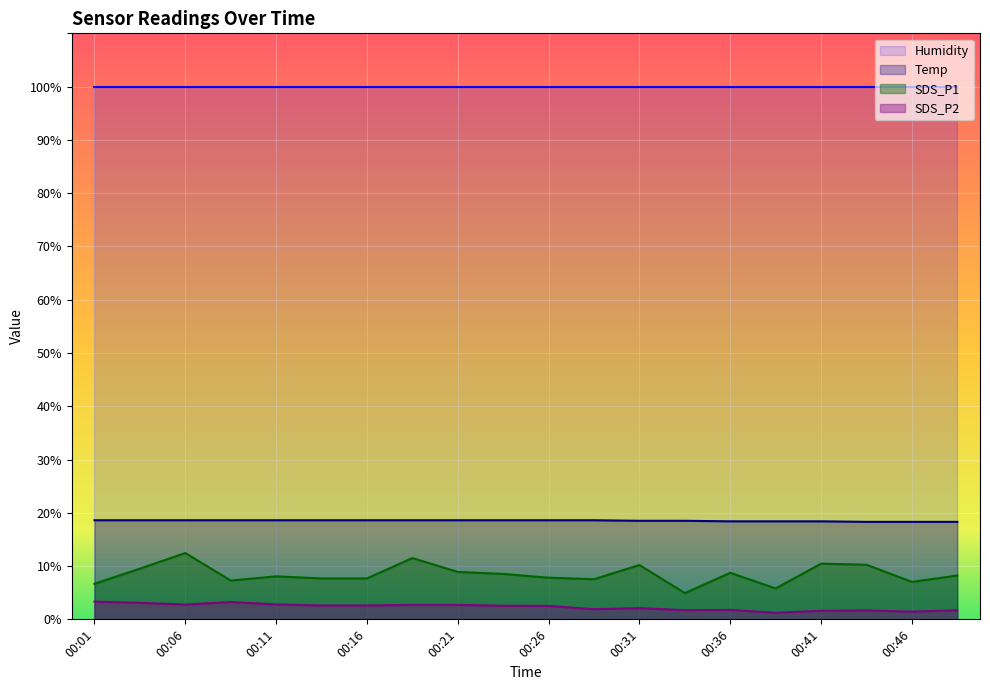

What is the value of the SDS_P2 point at the 15th from the left?

1.8